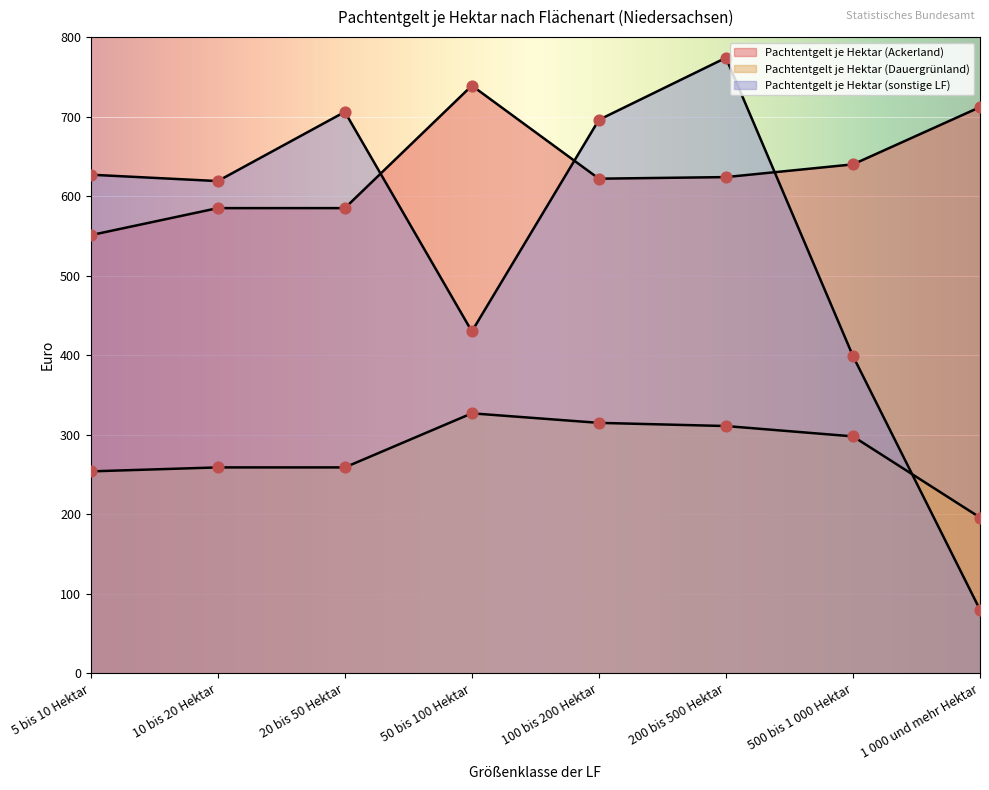

What is the total value across all series at 10 bis 20 Hektar?

1463